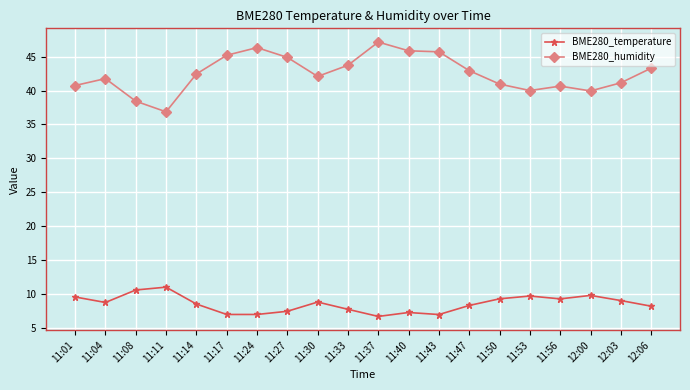

What is the difference between the maximum and minimum values in the BME280_temperature series?

4.3